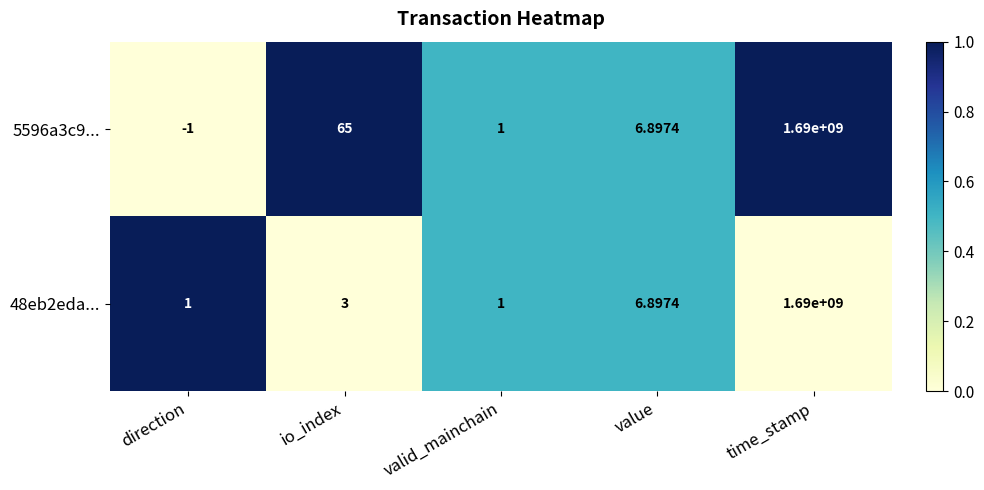

Rank the categories by 5596a3c9... value from highest to lowest.

time_stamp, io_index, value, valid_mainchain, direction